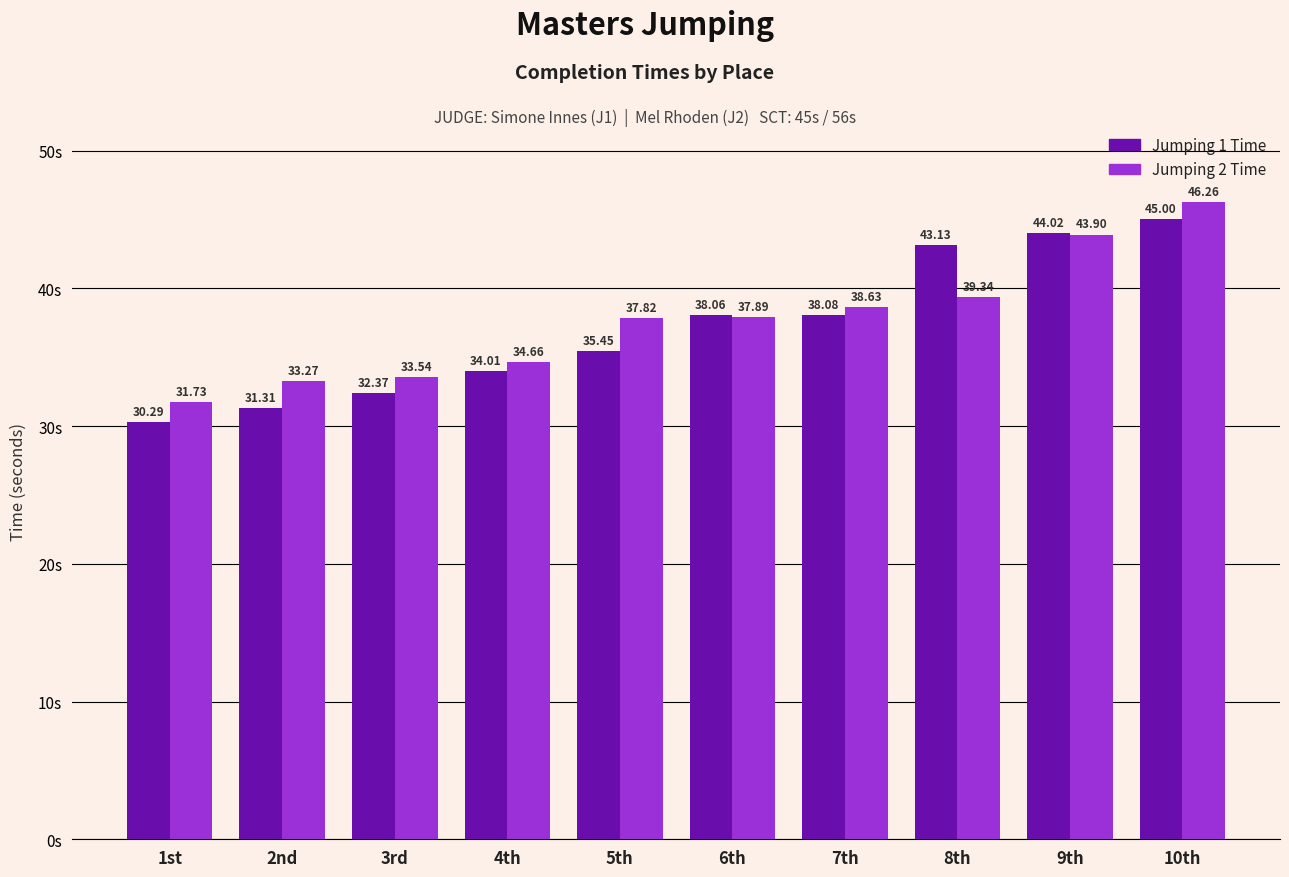

Reading right to left, extract all data points from this chart.

Jumping 1 Time: 45.0	44.0	43.1	38.1	38.1	35.5	34.0	32.4	31.3	30.3
Jumping 2 Time: 46.3	43.9	39.3	38.6	37.9	37.8	34.7	33.5	33.3	31.7